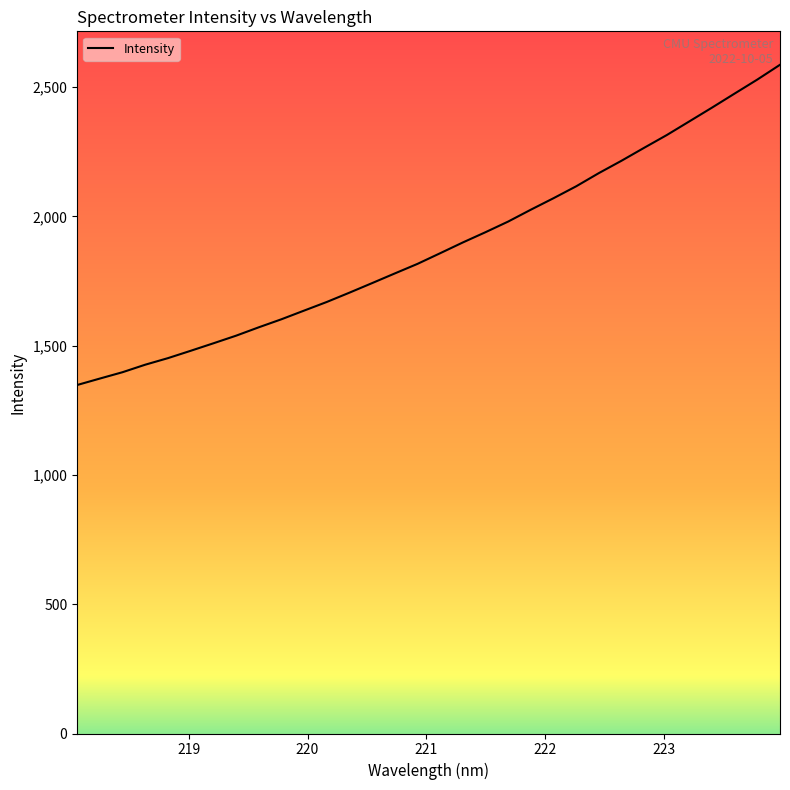

What is the maximum value shown in the chart?

2586.1